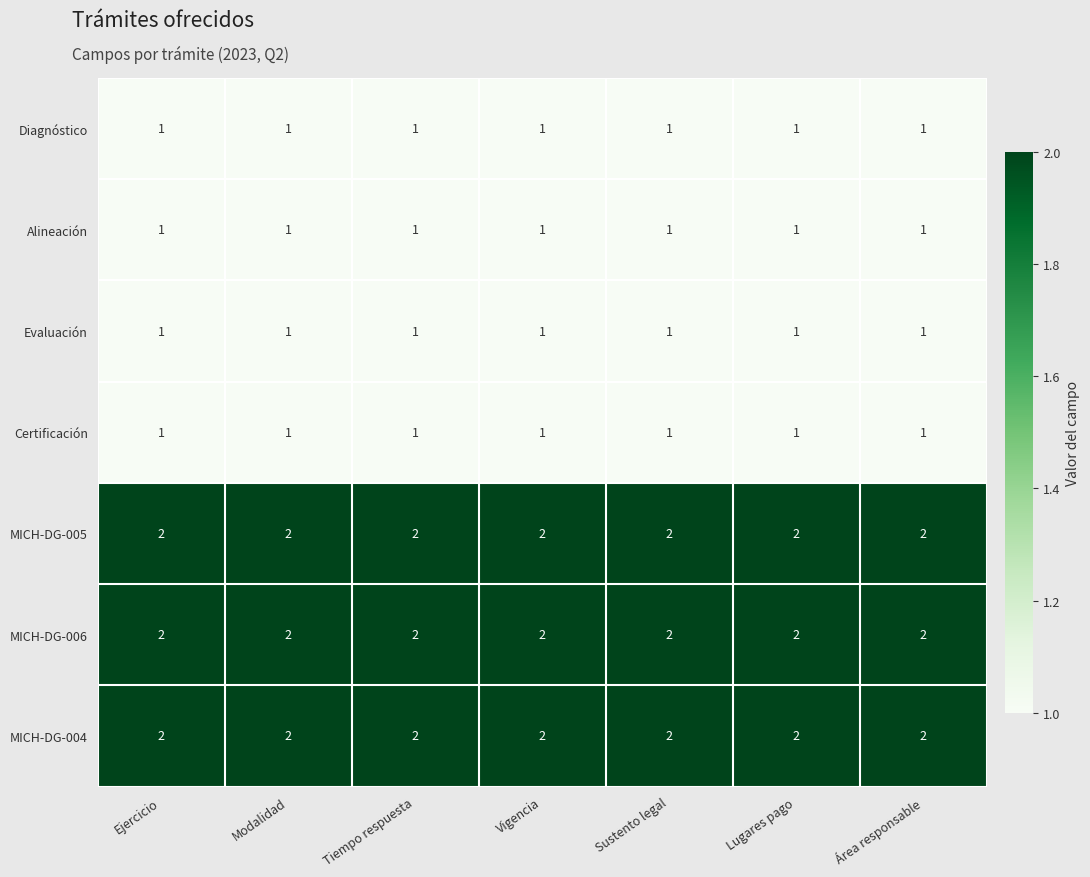

What is the sum of the MICH-DG-006 values at Tiempo respuesta and Vigencia?

4